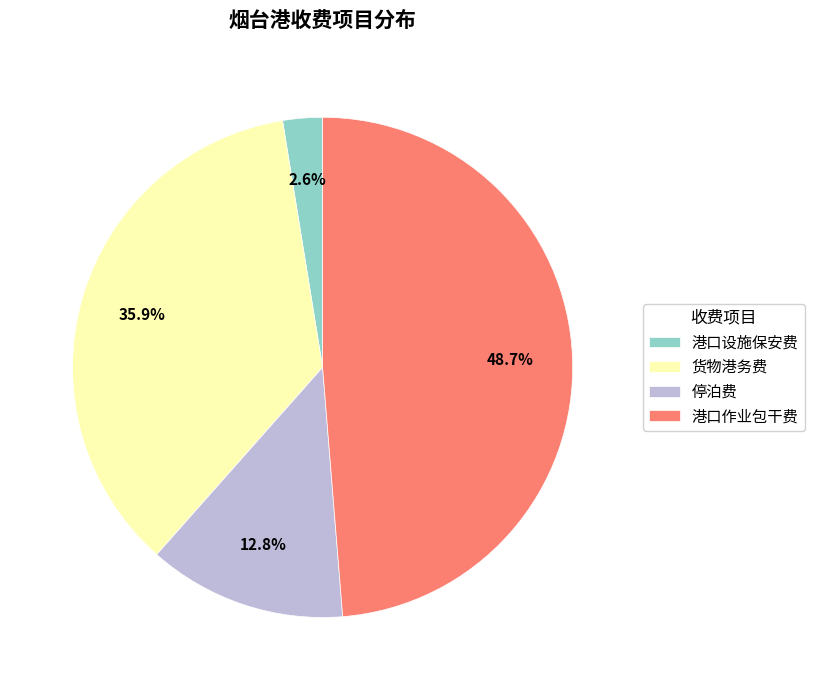

What percentage do 货物港务费 and 停泊费 together represent?

48.7%